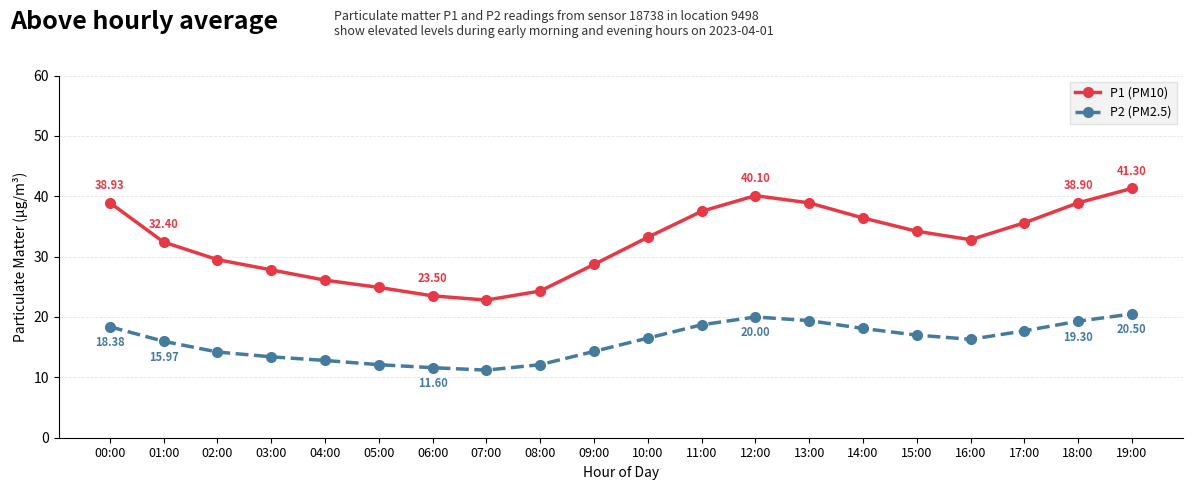

What is the sum of the P1 (PM10) values at 02:00 and 01:00?

61.9